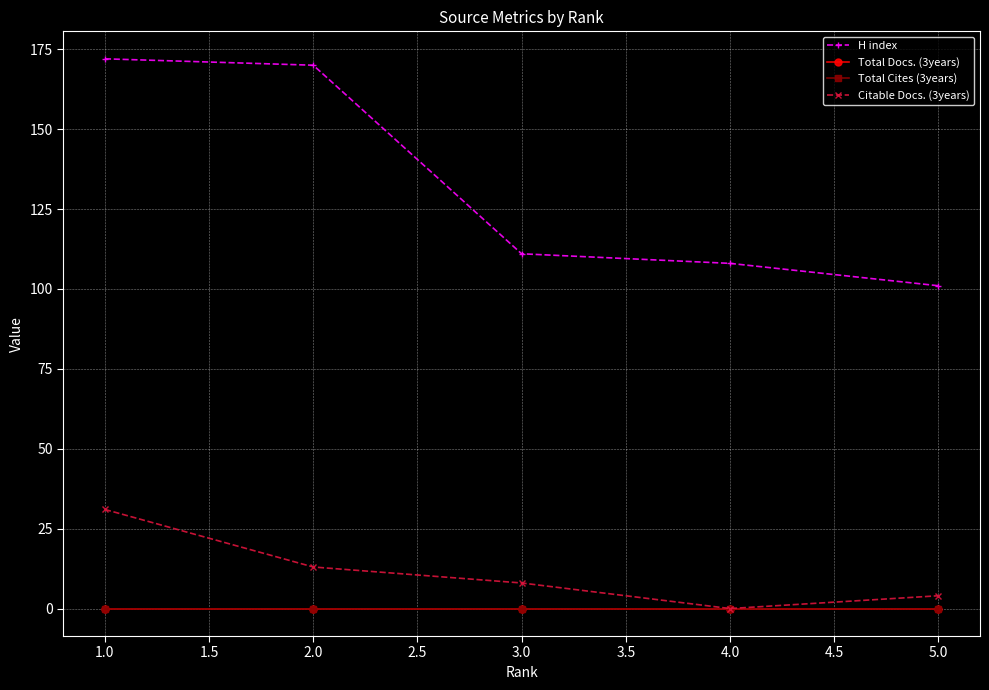

True or false: Citable Docs. (3years) has a value of 21 at 2.0.

False